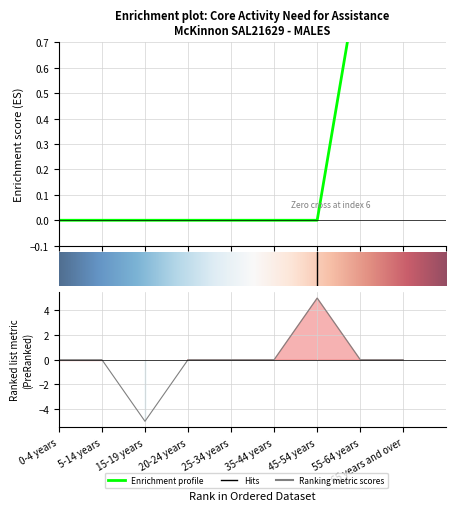

What is the spread (max minus min) of values at 45-54 years?

5